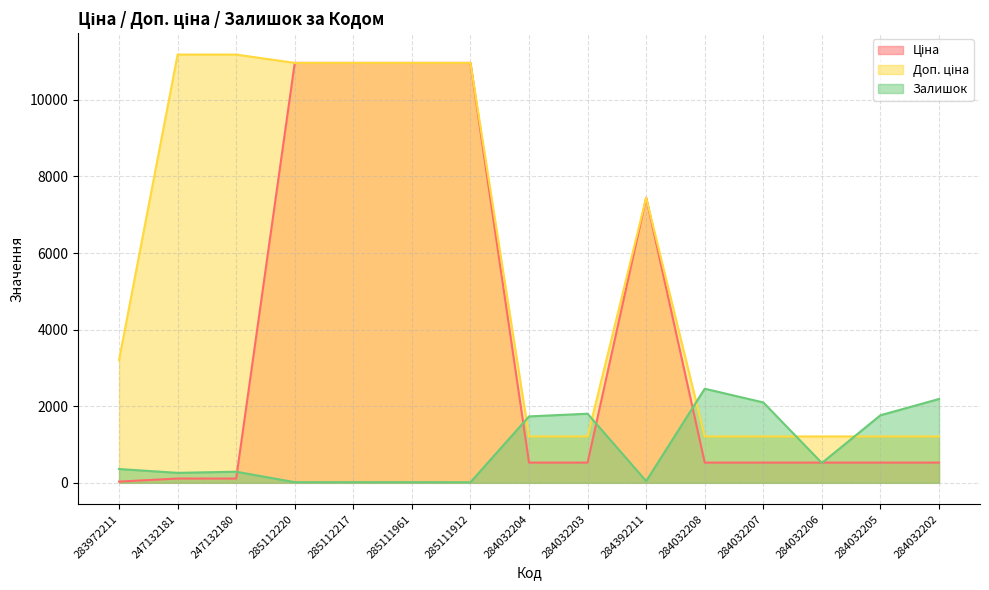

Rank the categories by Доп. ціна value from highest to lowest.

247132181, 247132180, 285112220, 285112217, 285111961, 285111912, 284392211, 283972211, 284032204, 284032203, 284032208, 284032207, 284032206, 284032205, 284032202